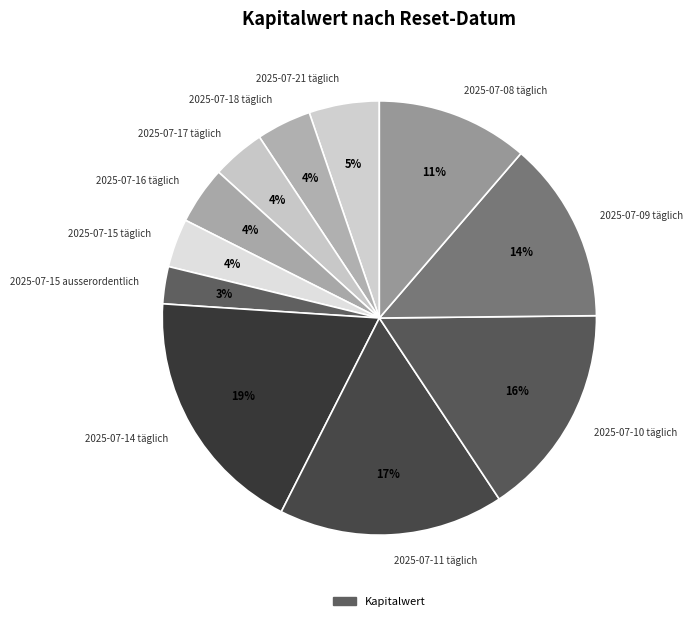

Is it true that 2025-07-21 täglich is 13% of the pie?

False